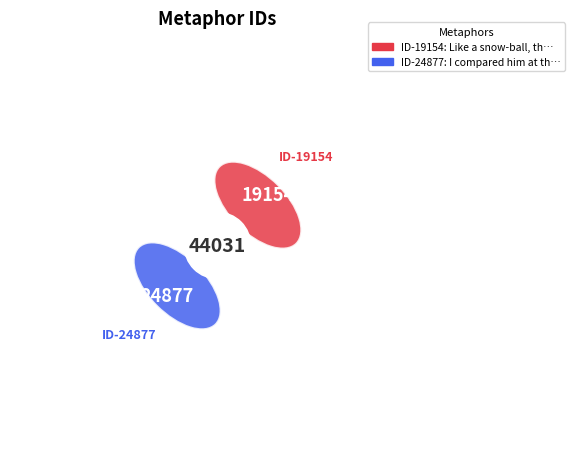

What percentage is NOT represented by I compared him at this time?

43.5%